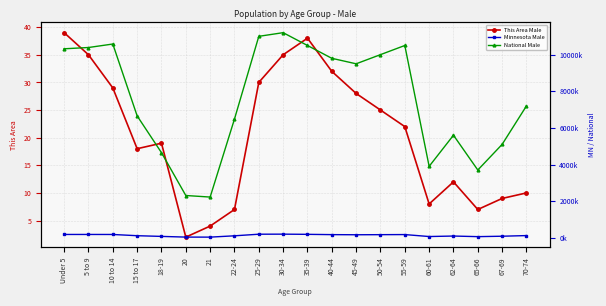

How many data points in Minnesota Male are less than 165000?

10